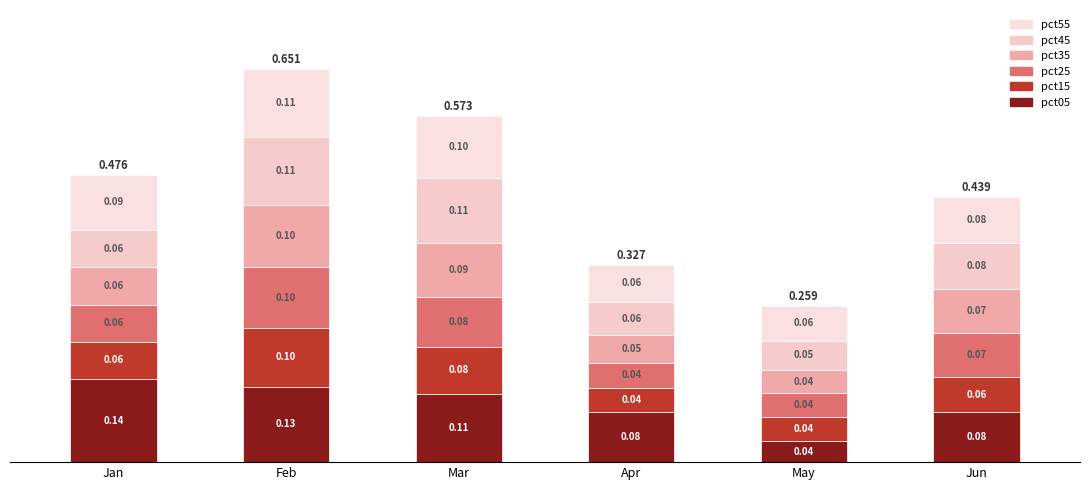

The pct15 series shows 0.1 at Jun. True or false?

False